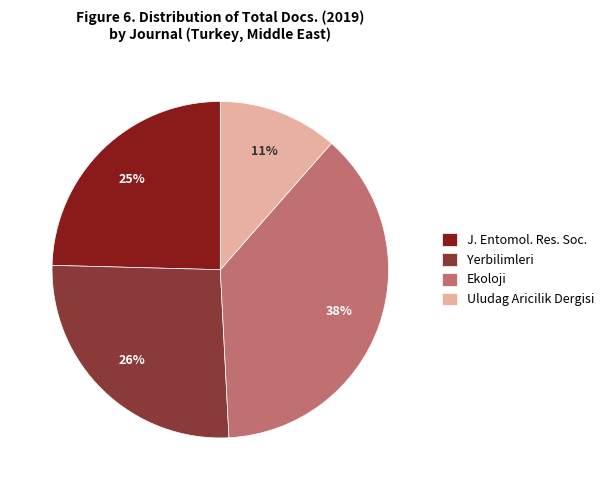

True or false: Ekoloji accounts for 38% of the total.

True